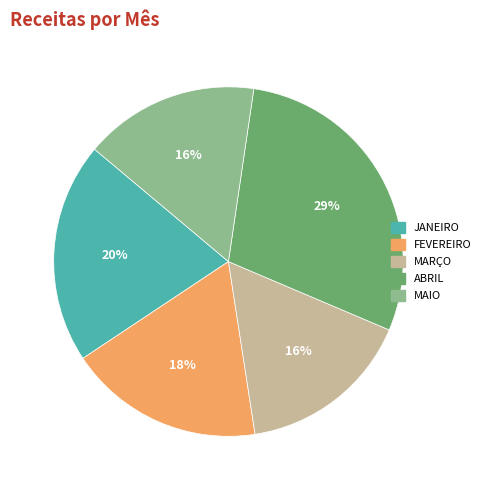

The MARÇO slice represents 29% of the pie. True or false?

False